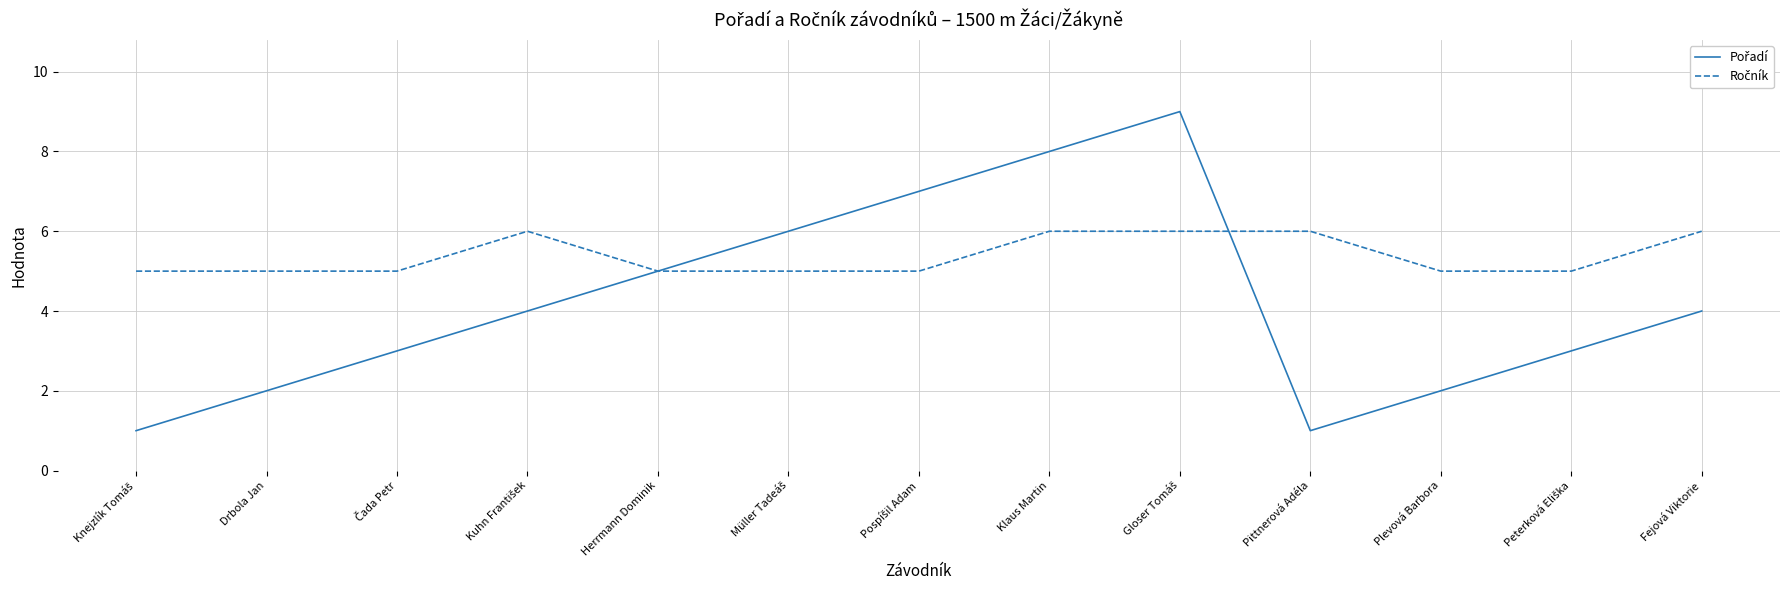

What position from the right is Herrmann Dominik?

9